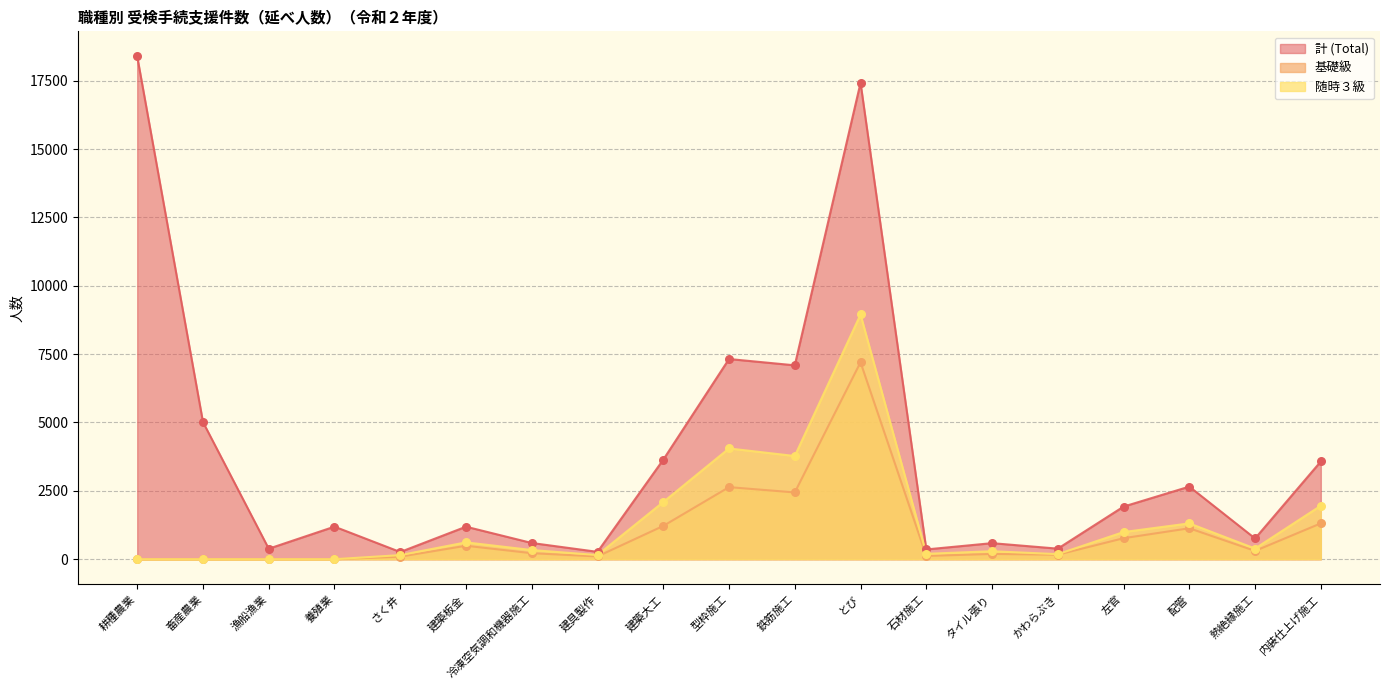

Which series reaches the minimum Y coordinate?

基礎級